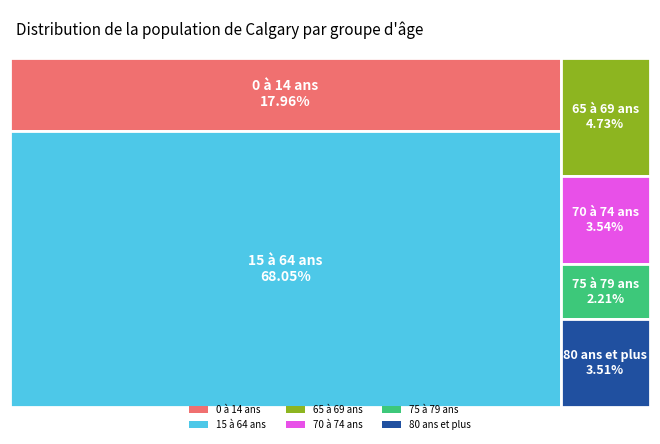

Rank the categories by value from lowest to highest.

75 à 79 ans, 80 ans et plus, 70 à 74 ans, 65 à 69 ans, 0 à 14 ans, 15 à 64 ans